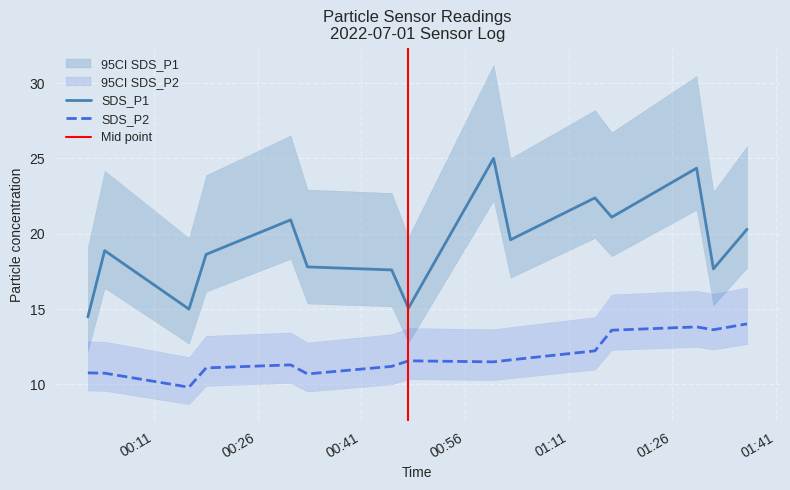

True or false: SDS_P2 and SDS_P1 cross at least once.

False